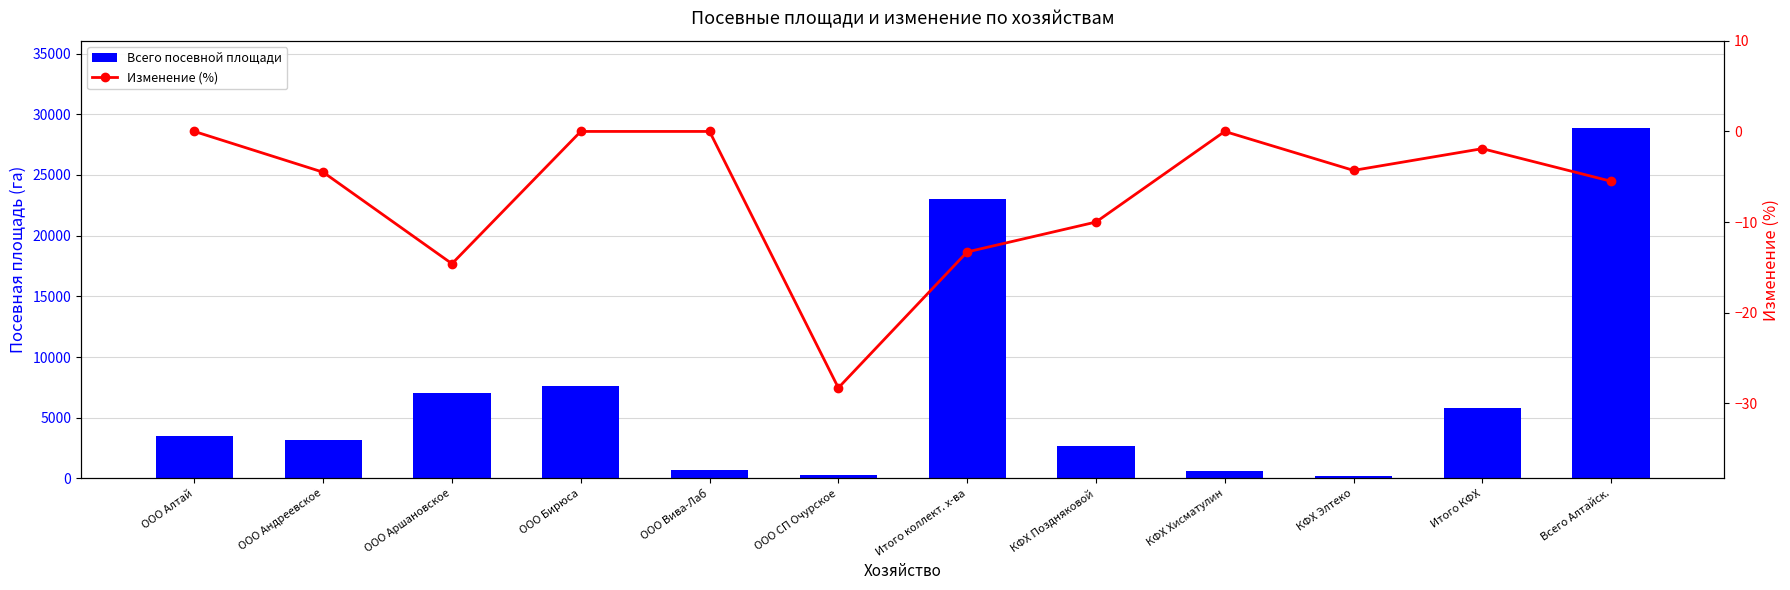

What is the difference between the second highest and minimum values in the Всего посевной площади series?

22804.0